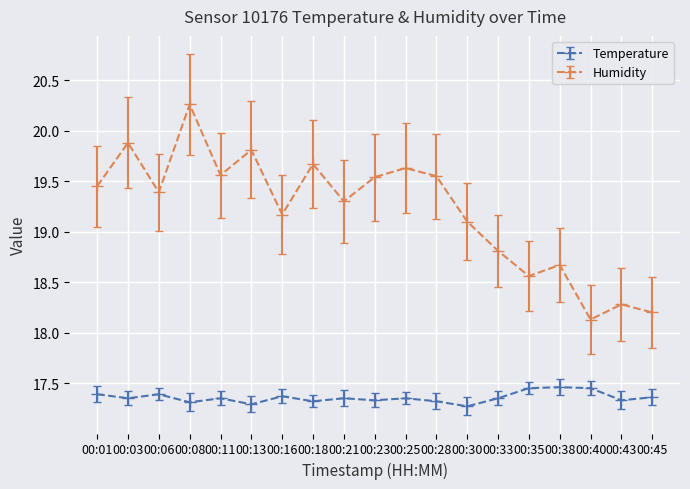

How many lines are shown in the chart?

2